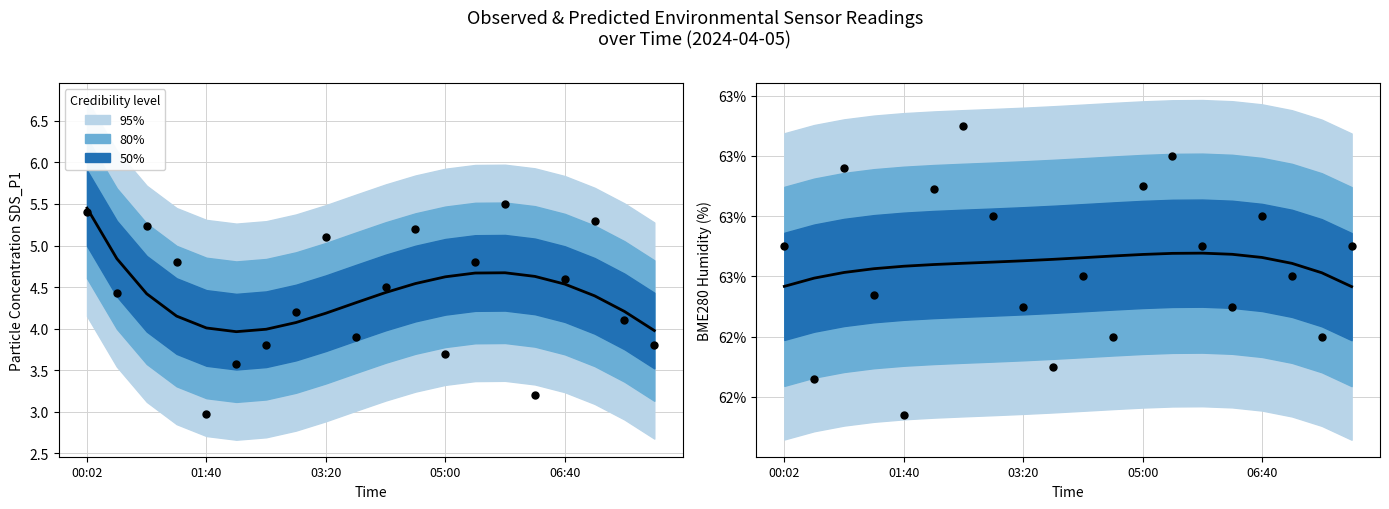

Is the value of Observed at 5 greater than the value of Median at 9?

Yes